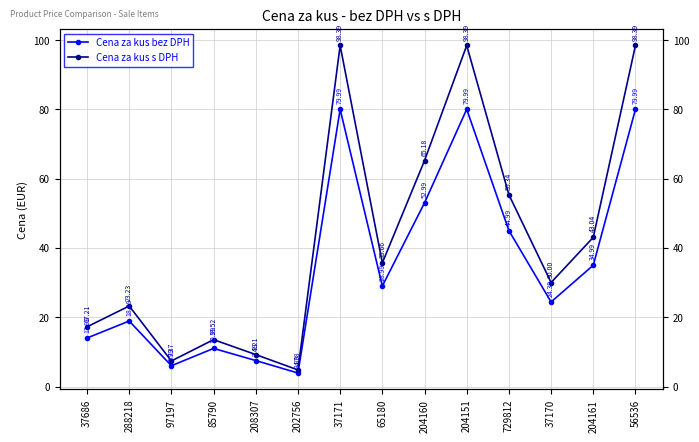

Reading left to right, extract all data points from this chart.

Cena za kus bez DPH: 37686=14.0	288218=18.9	97197=6.0	85790=11.0	208307=7.5	202756=3.9	37171=80.0	65180=29.0	204160=53.0	204151=80.0	729812=45.0	37170=24.4	204161=35.0	56536=80.0
Cena za kus s DPH: 37686=17.2	288218=23.2	97197=7.4	85790=13.5	208307=9.2	202756=4.8	37171=98.4	65180=35.7	204160=65.2	204151=98.4	729812=55.3	37170=30.0	204161=43.0	56536=98.4